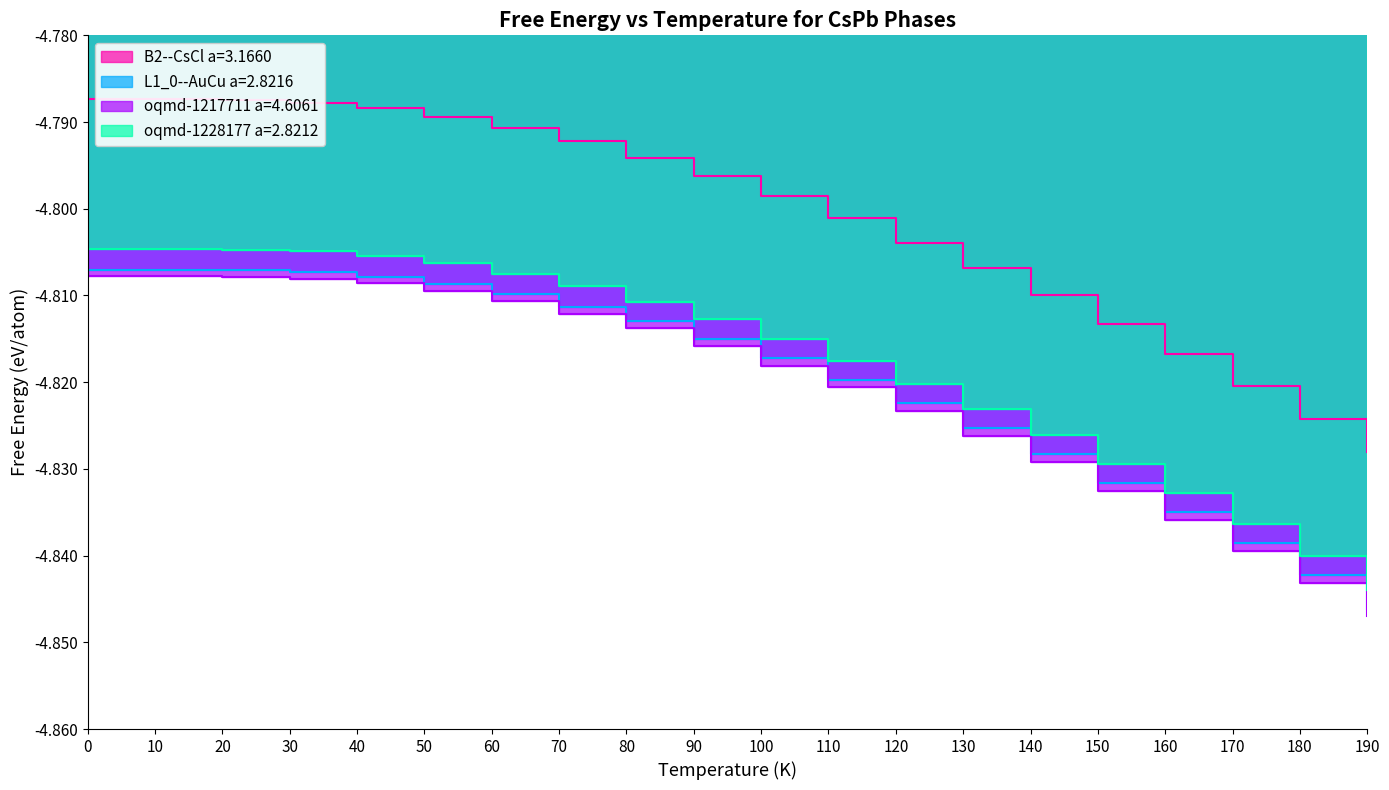

Rank the categories by oqmd-1228177 a=2.8212 value from highest to lowest.

0, 10, 20, 30, 40, 50, 60, 70, 80, 90, 100, 110, 120, 130, 140, 150, 160, 170, 180, 190